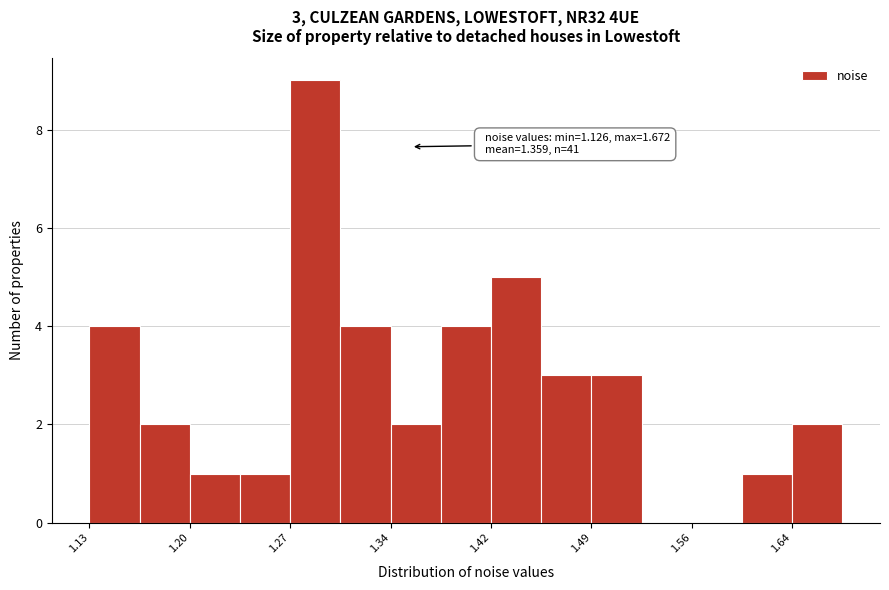

Read against the x-axis, roughly where is the centre of the tallest bar?

1.29